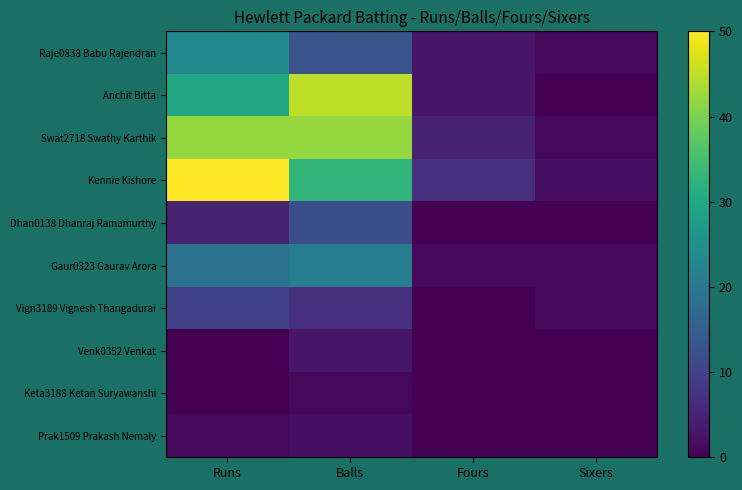

What is the spread (max minus min) of values at Runs?

50